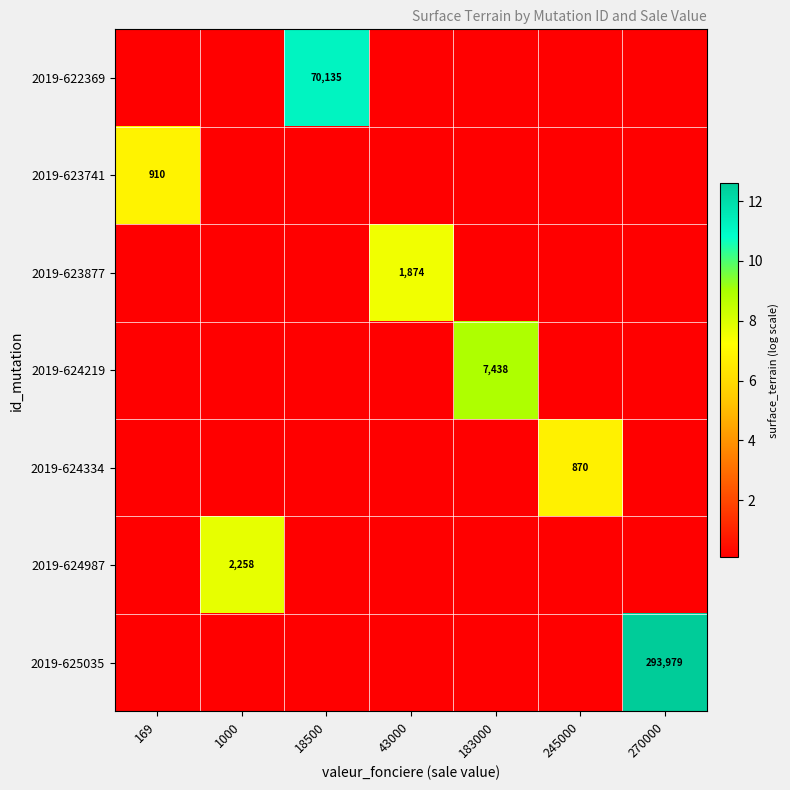

At 183000, list the series in order from smallest to largest.

2019-622369, 2019-623741, 2019-623877, 2019-624334, 2019-624987, 2019-625035, 2019-624219